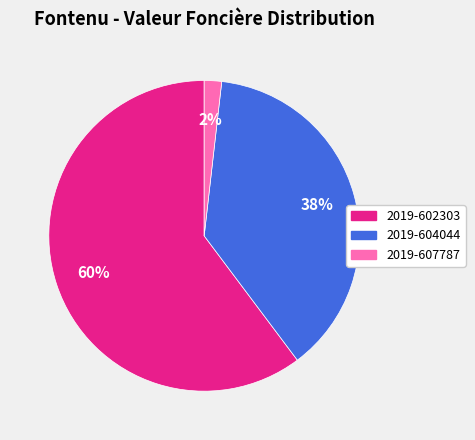

What is the ratio of the value at 2019-604044 to the value at 2019-602303?

0.6